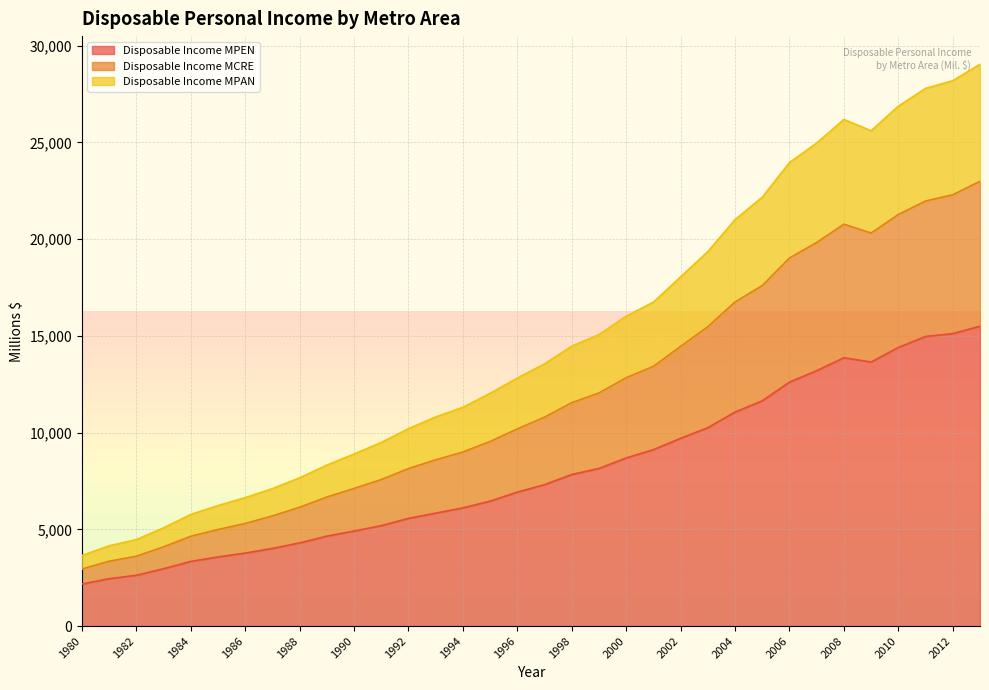

What is the greatest value displayed?

29047.5